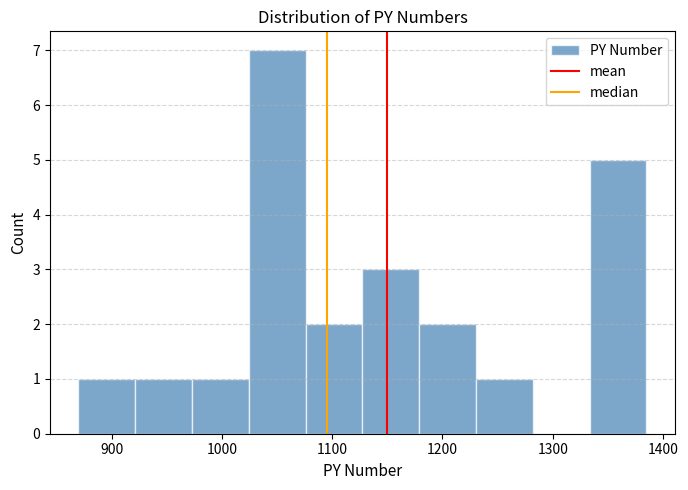

What is the height of the bar covering 1230 to 1280 on the x-axis? Neither the bar edges nor the heights are printed on the chart, so give them approximately, as read against the axes.

1